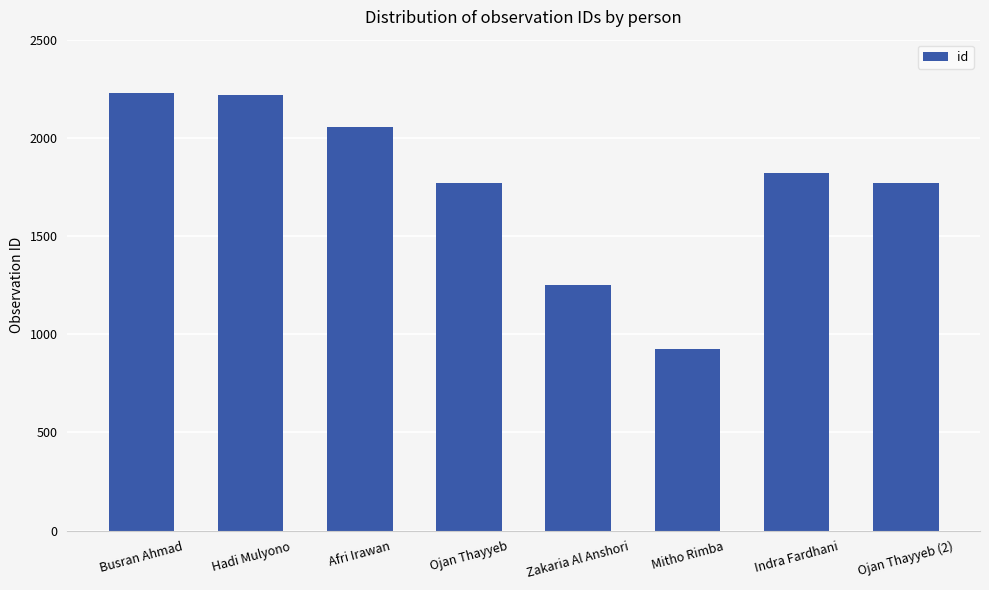

What is the average value?

1756